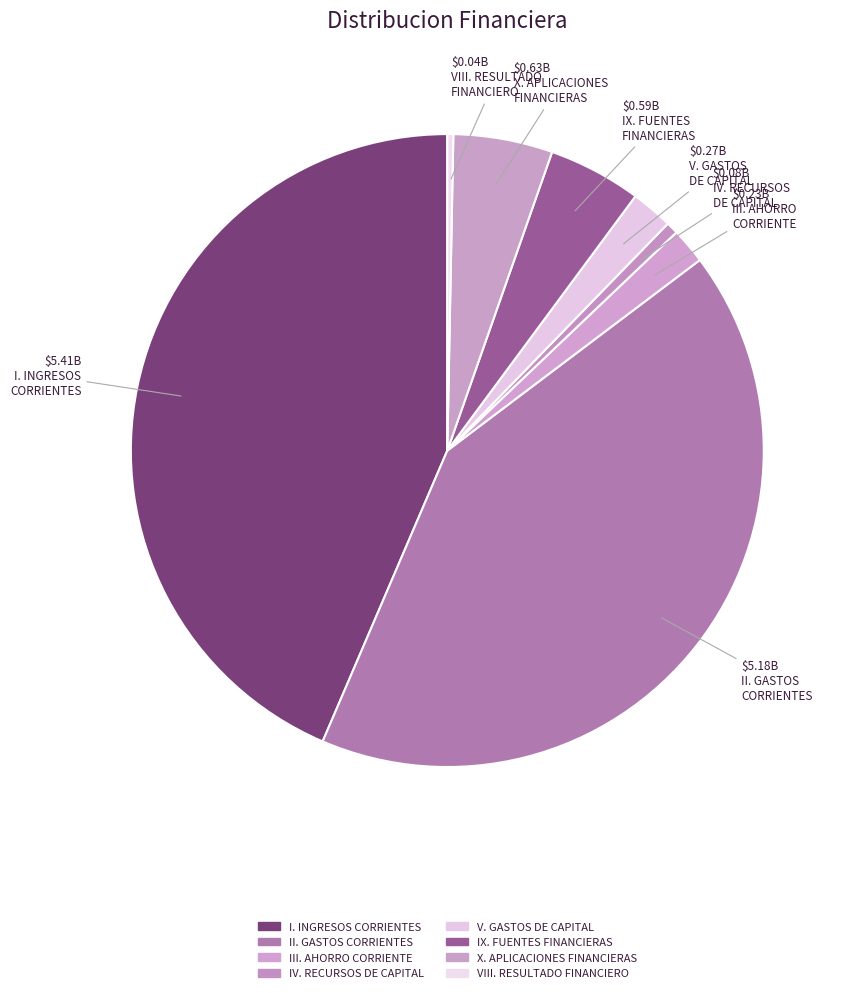

What is the smallest slice in the pie chart?

VIII. RESULTADO
FINANCIERO